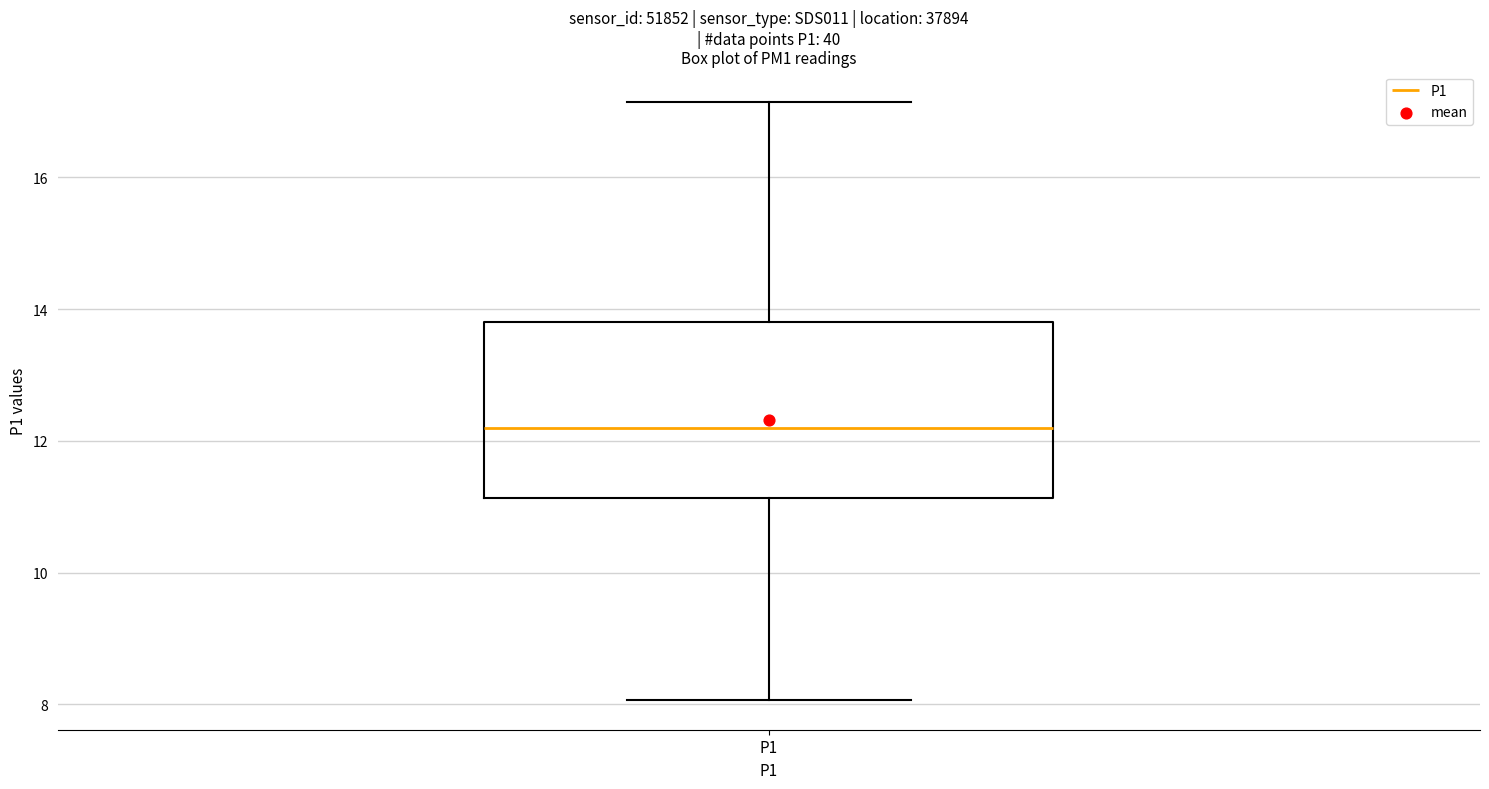

Transcribe this box plot: give where the median line is, the range the box spans, and where the two whiskers end, as read against the y-axis. The values are not printed on the chart, so give them approximately, as read against the axis.

median 12.2, box 11.2 to 13.8, whiskers 8.0 to 17.2